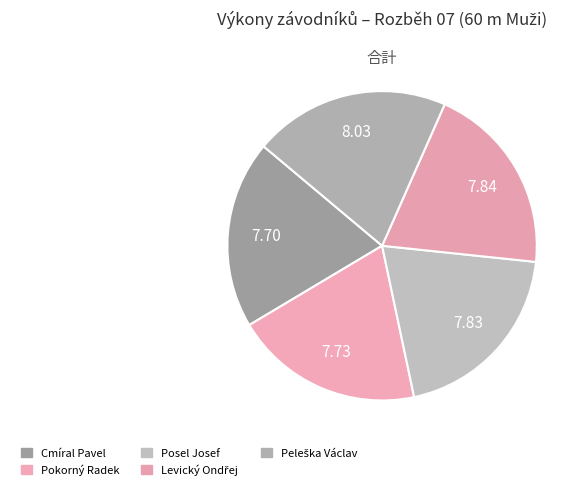

How many segments does this pie chart have?

5